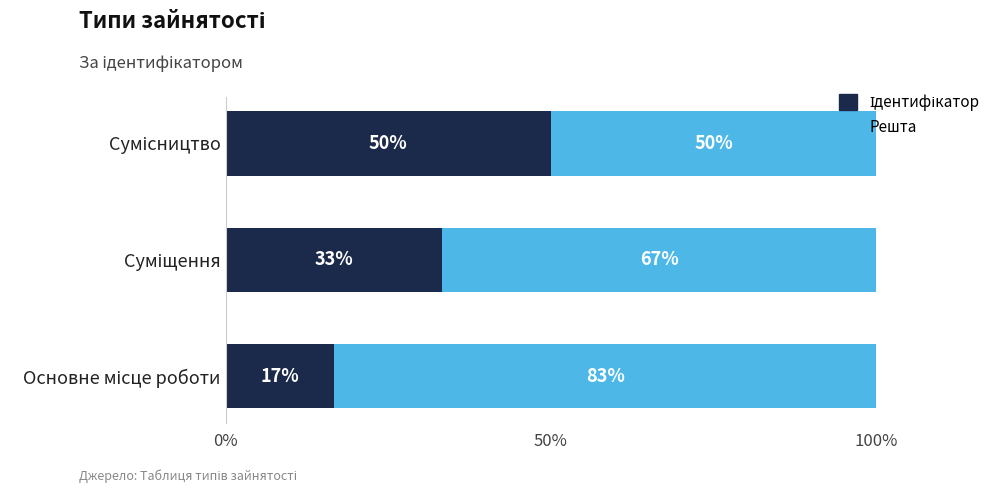

Rank the series by their maximum value, from lowest to highest.

Ідентифікатор, Решта